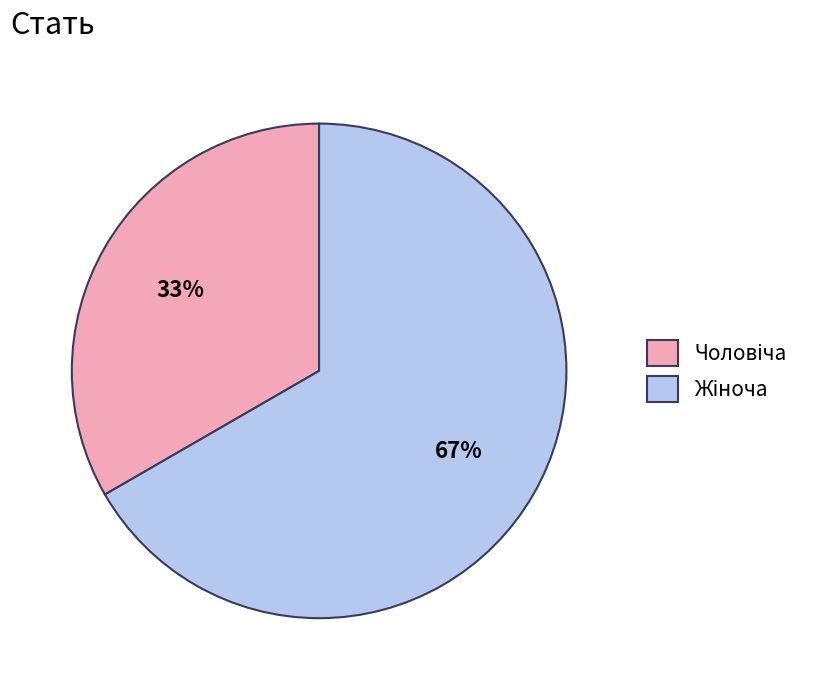

To the nearest percent, what is the average slice percentage?

50%